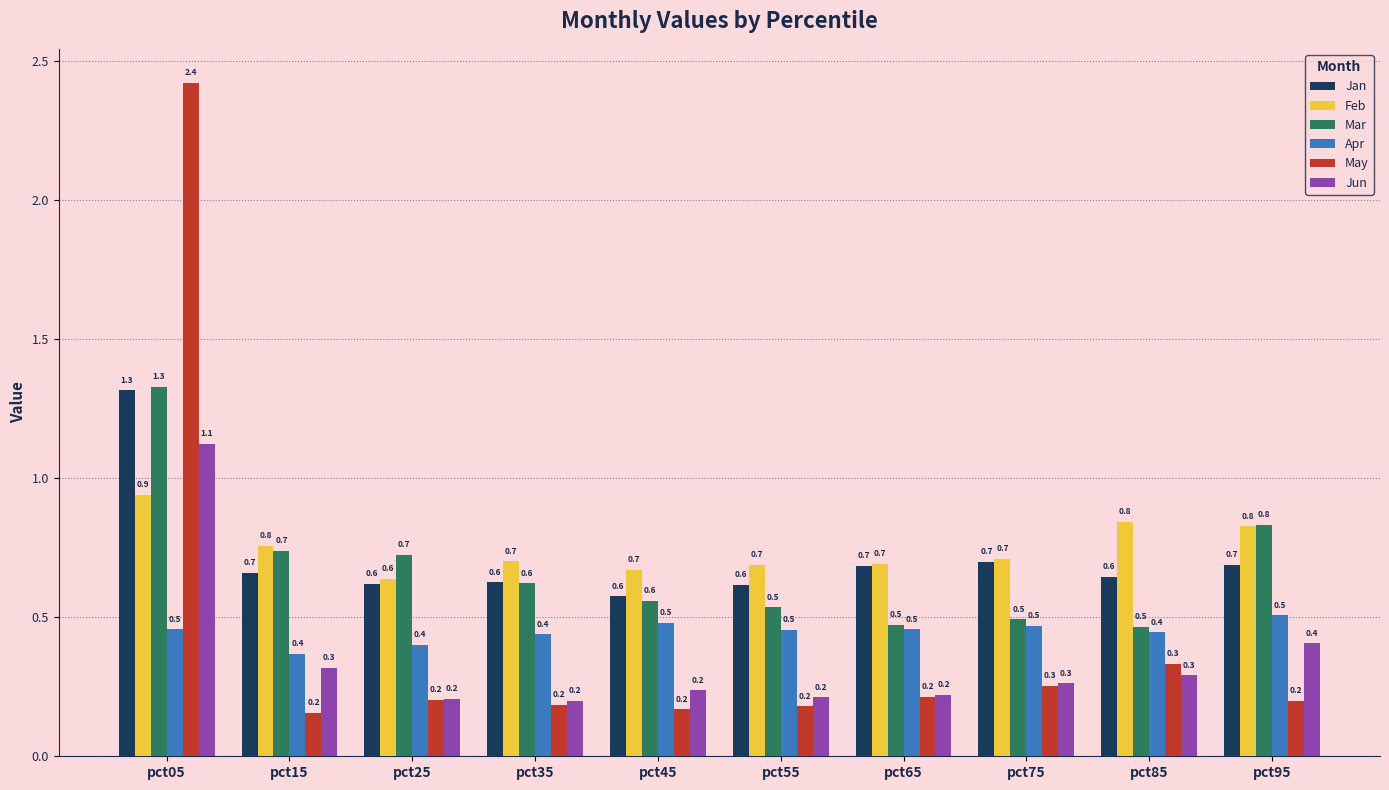

Count the number of data series in this chart.

6